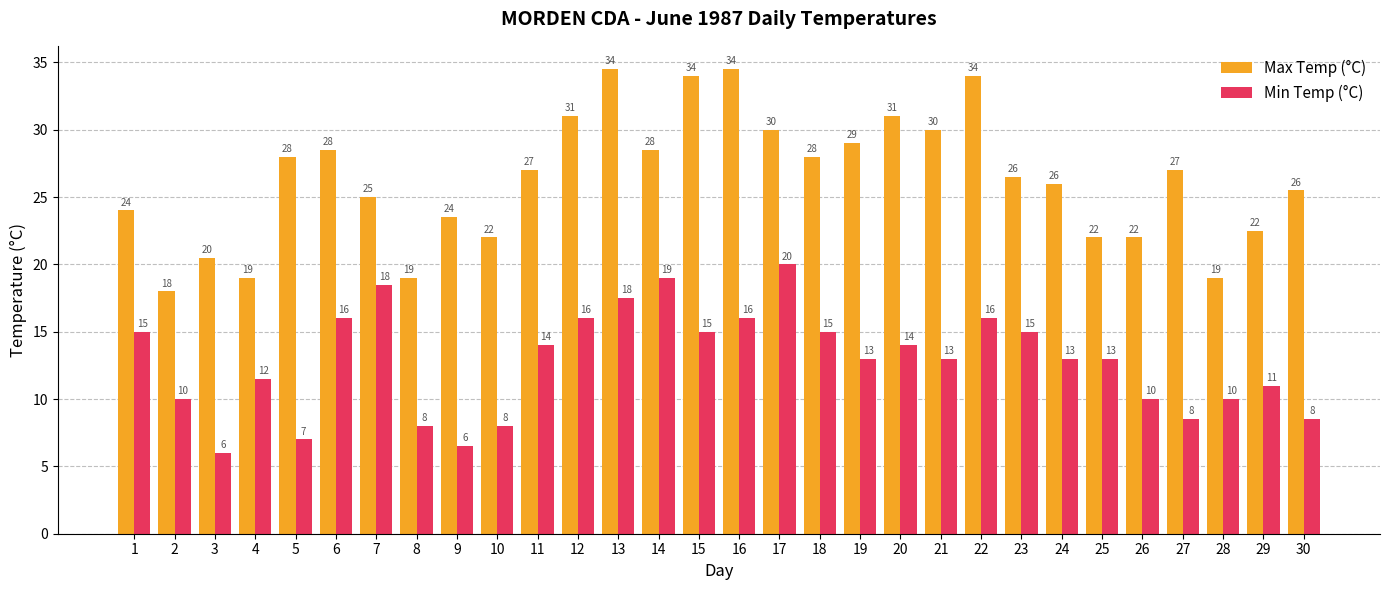

At 29, list the series in order from smallest to largest.

Min Temp (°C), Max Temp (°C)